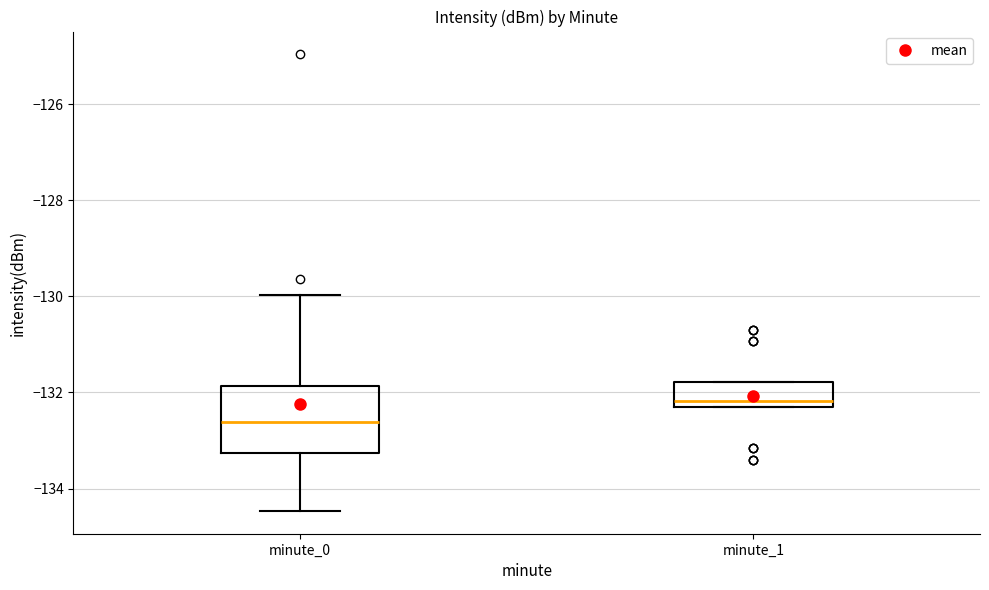

Reading left to right, transcribe this box plot: for each box, give where its median line is, the range the box spans, and where its two whiskers end, as read against the y-axis. The values are not printed on the chart, so give them approximately, as read against the axis.

minute_0: median -132.6, box -133.2 to -131.8, whiskers -134.4 to -130.0
minute_1: median -132.2, box -132.4 to -131.8, whiskers -132.4 to -131.8